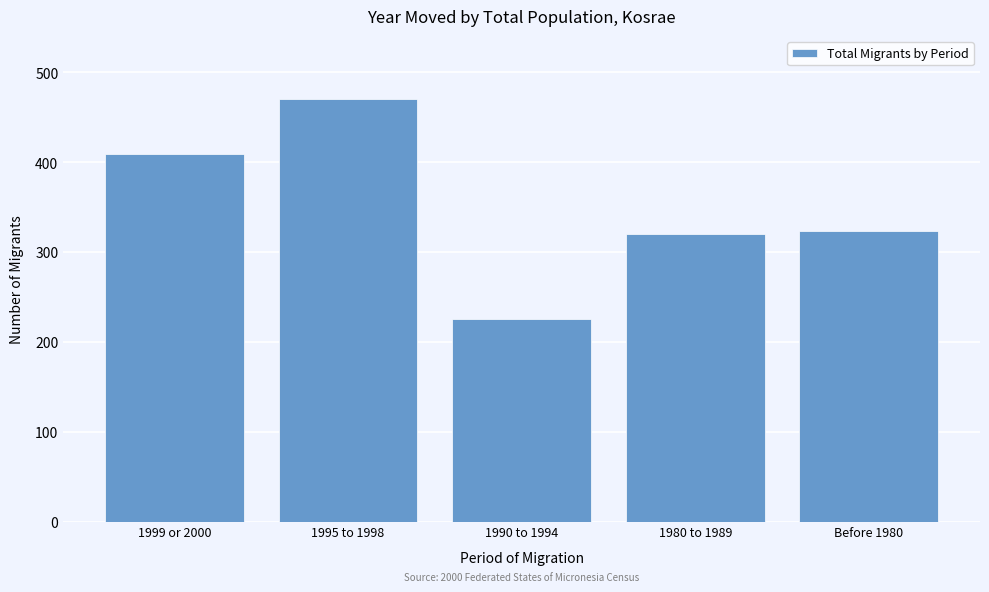

Reading left to right, transcribe all the data shown in this chart.

1999 or 2000=409	1995 to 1998=470	1990 to 1994=226	1980 to 1989=320	Before 1980=324